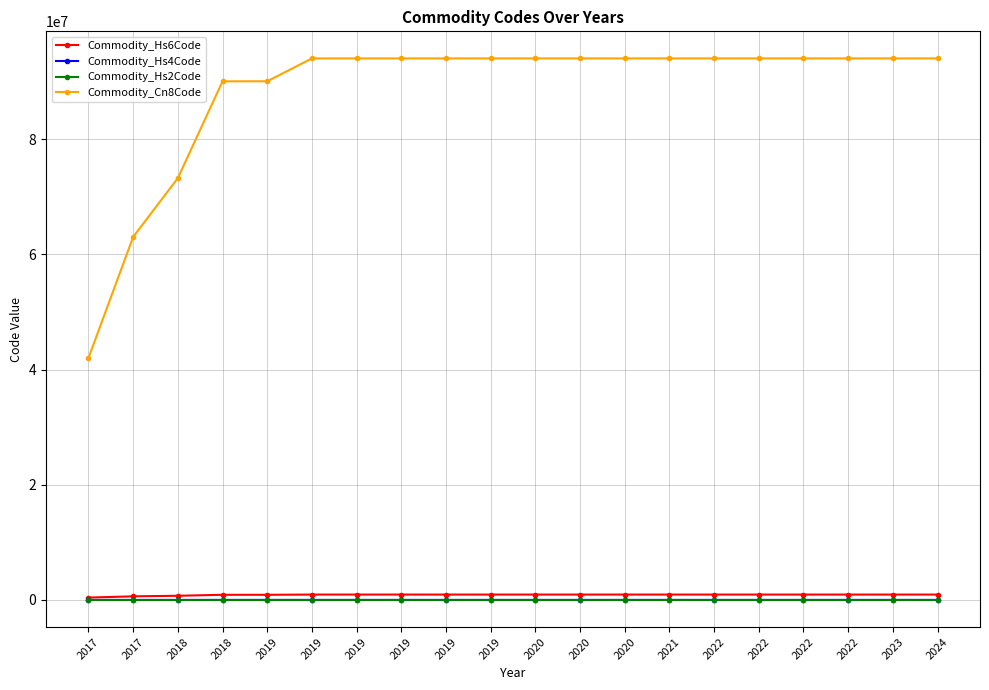

At which category is the sum across all series the highest?

2019